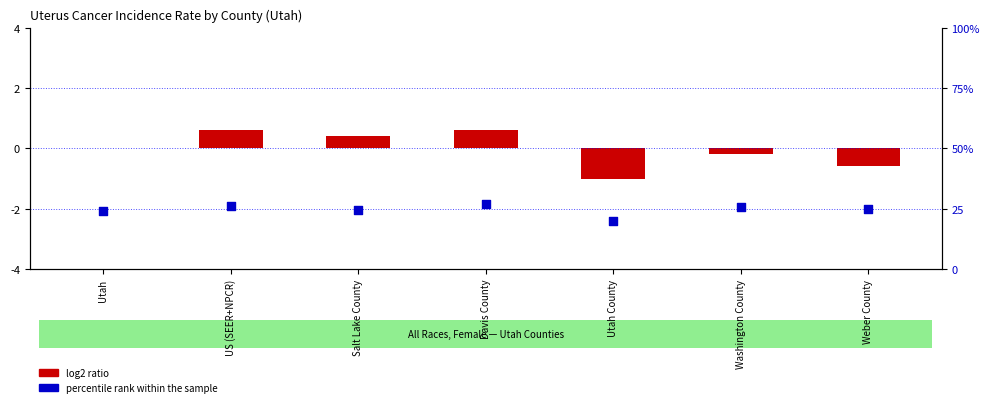

What are all the series names shown in the legend?

log2 ratio, percentile rank within the sample